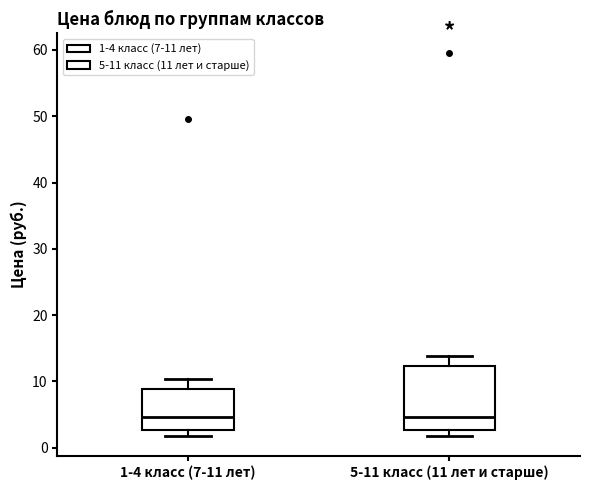

Comparing the boxes themselves (not the whiskers), which one is the tallest?

5-11 класс (11 лет и старше)